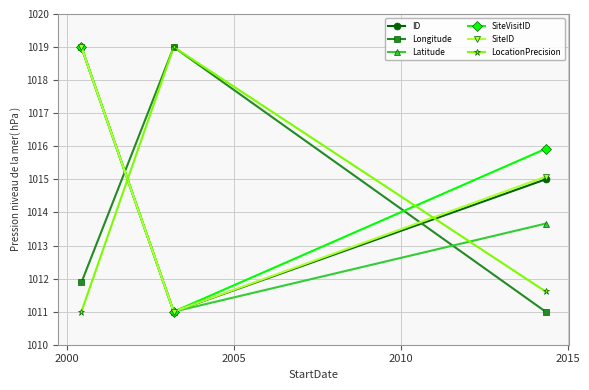

What is the minimum value for LocationPrecision?

1011.0